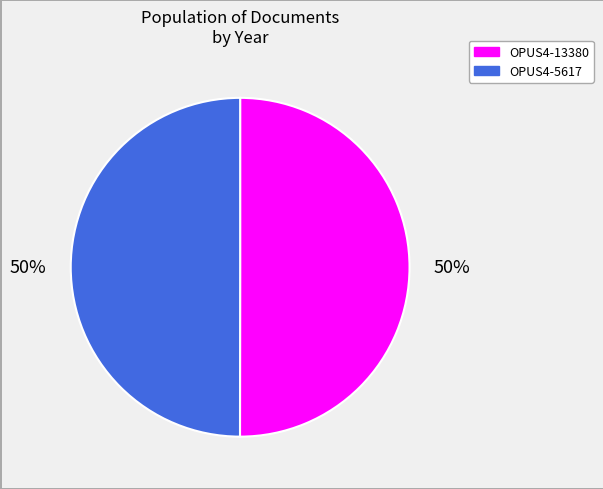

How many segments does this pie chart have?

2